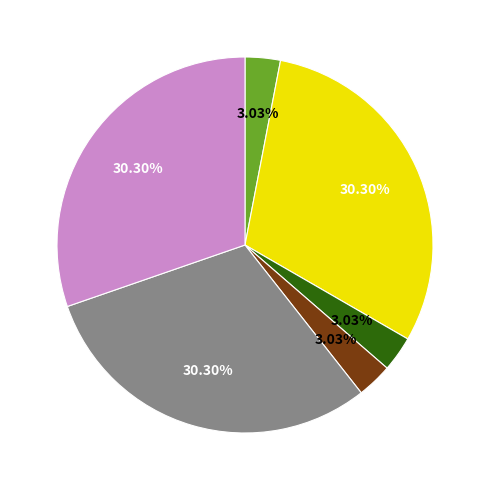

Does any single category account for the majority?

No